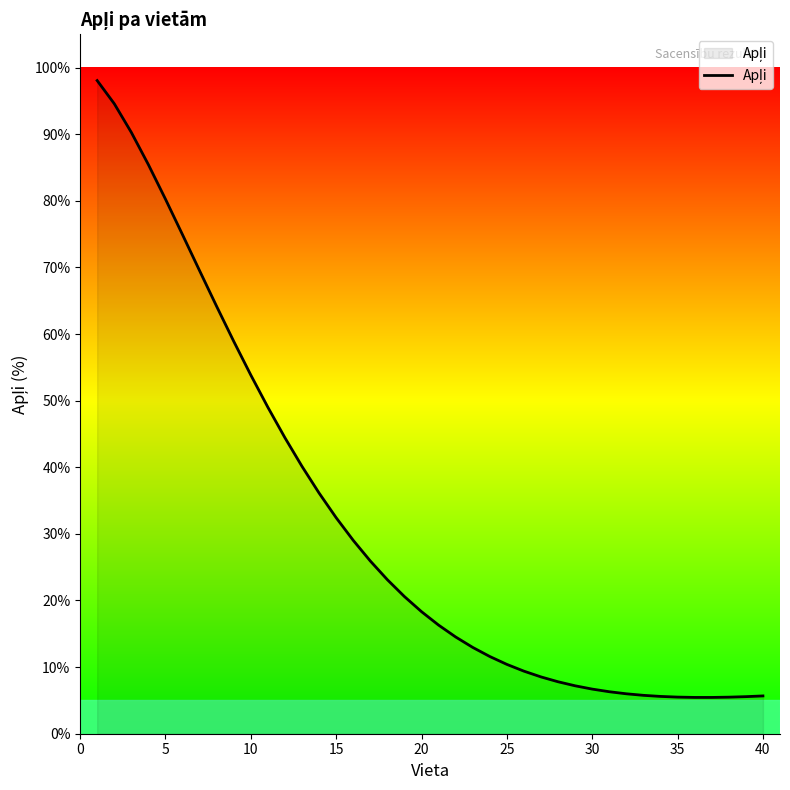

What is the maximum value shown in the chart?

98.0